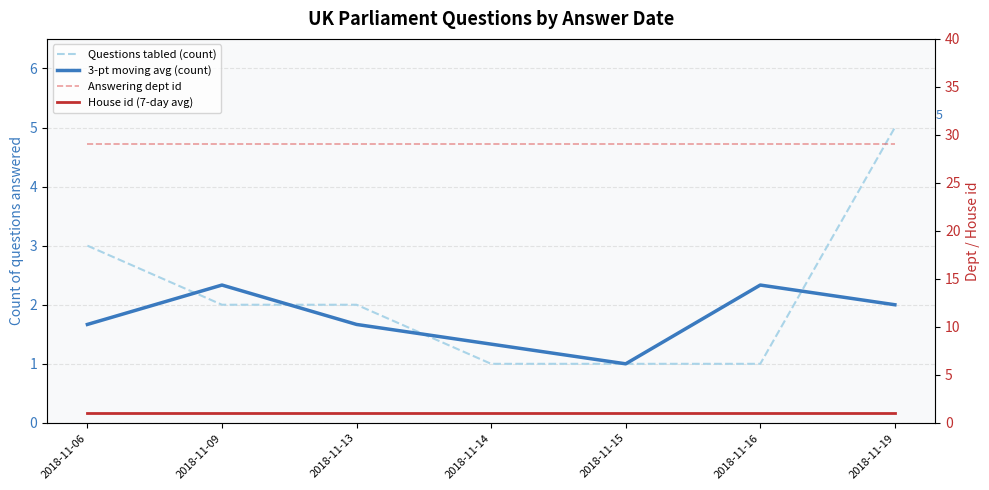

Which series has the widest spread of values?

Questions tabled (count)